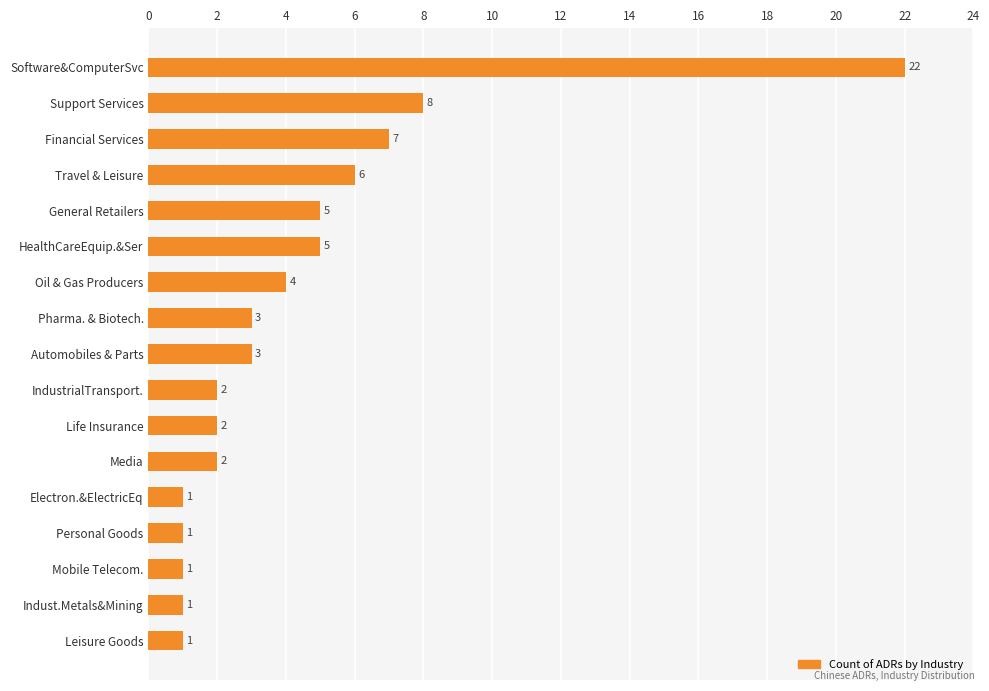

What is the change in value from Life Insurance to Software&ComputerSvc?

+20